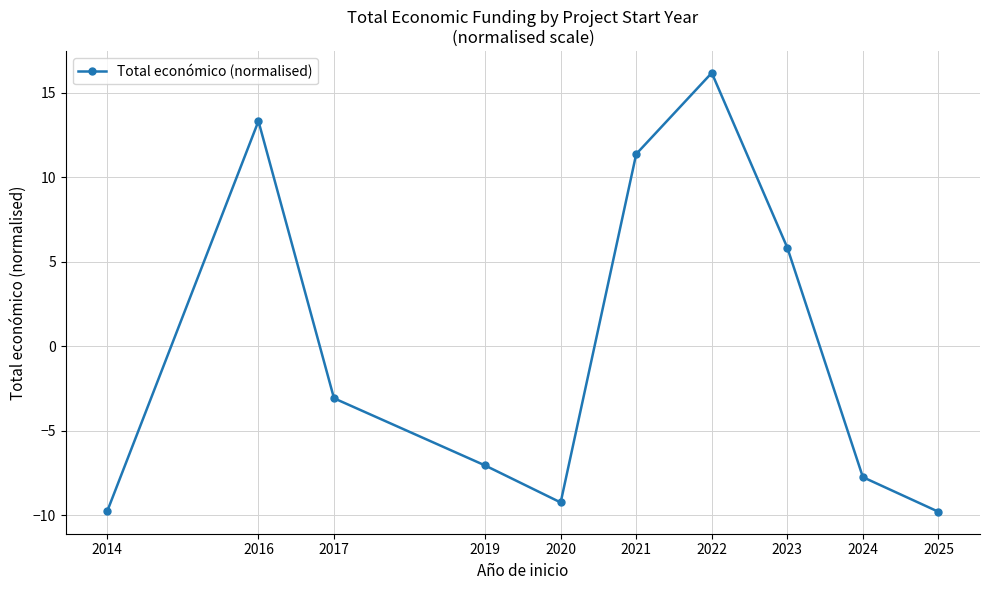

Reading right to left, list all the values displayed in this chart.

-9.8	-7.8	5.8	16.2	11.4	-9.3	-7.1	-3.1	13.3	-9.8